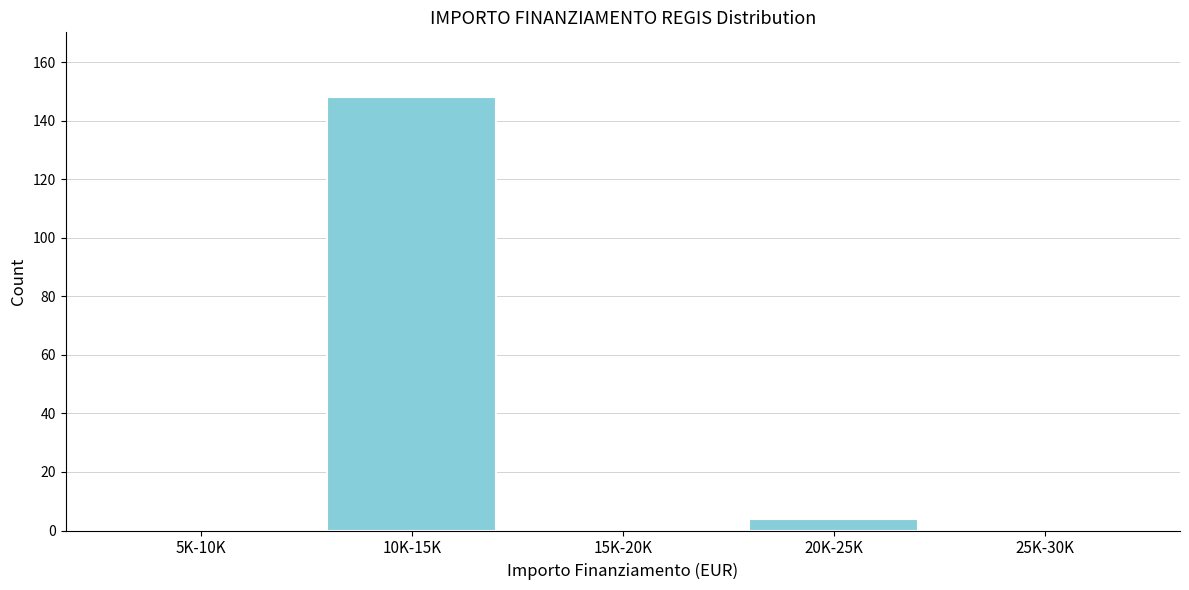

Reading left to right, transcribe all the data shown in this chart.

5K-10K=0	10K-15K=148	15K-20K=0	20K-25K=4	25K-30K=0